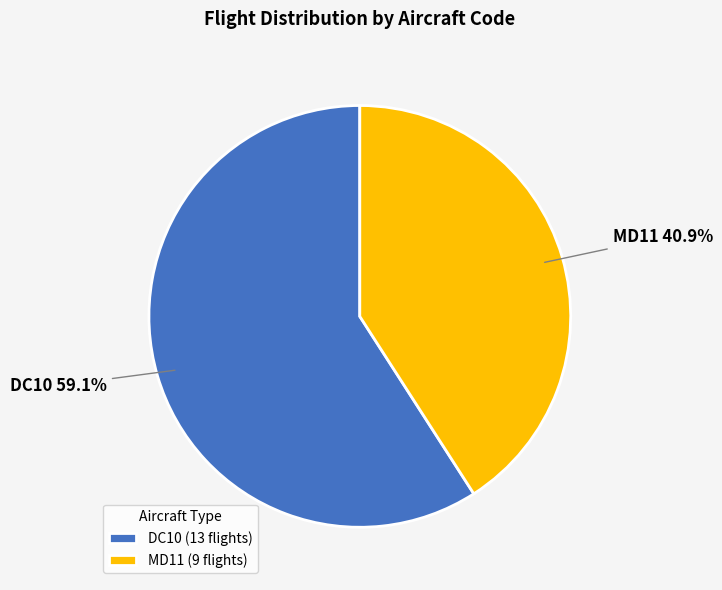

Which slice represents more than half of the pie?

DC10 (13 flights)